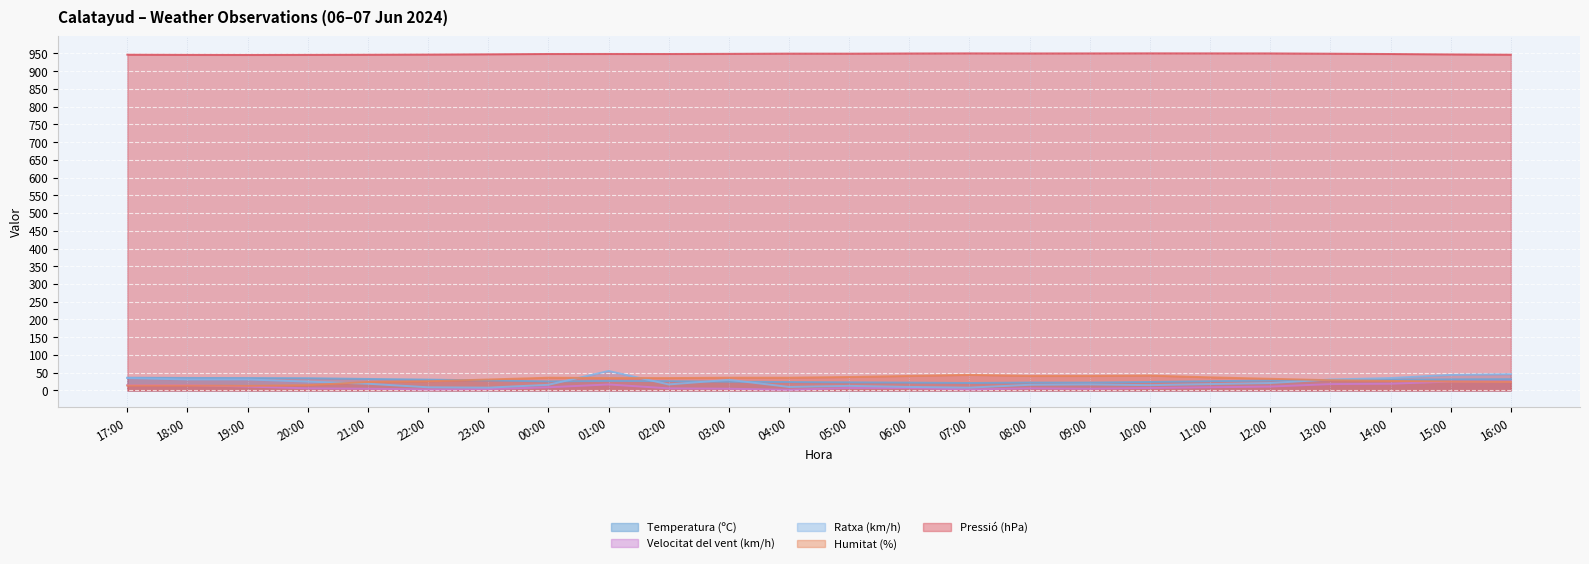

What is the difference between the maximum and minimum values in the Ratxa (km/h) series?

47.0